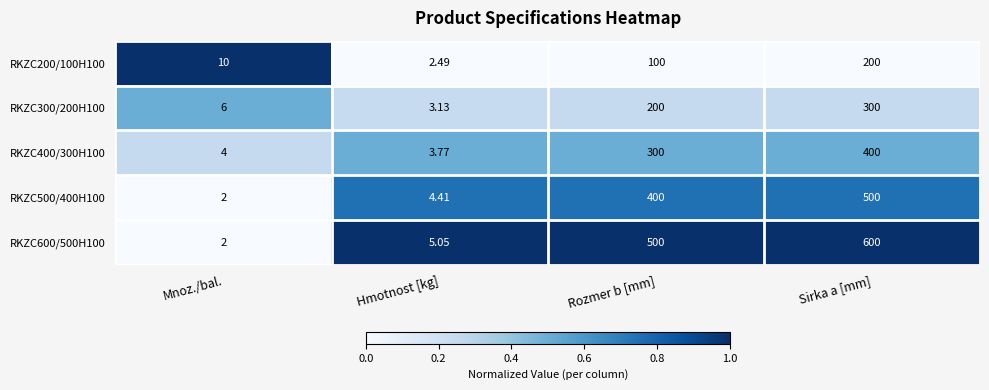

How many series are shown in this chart?

5